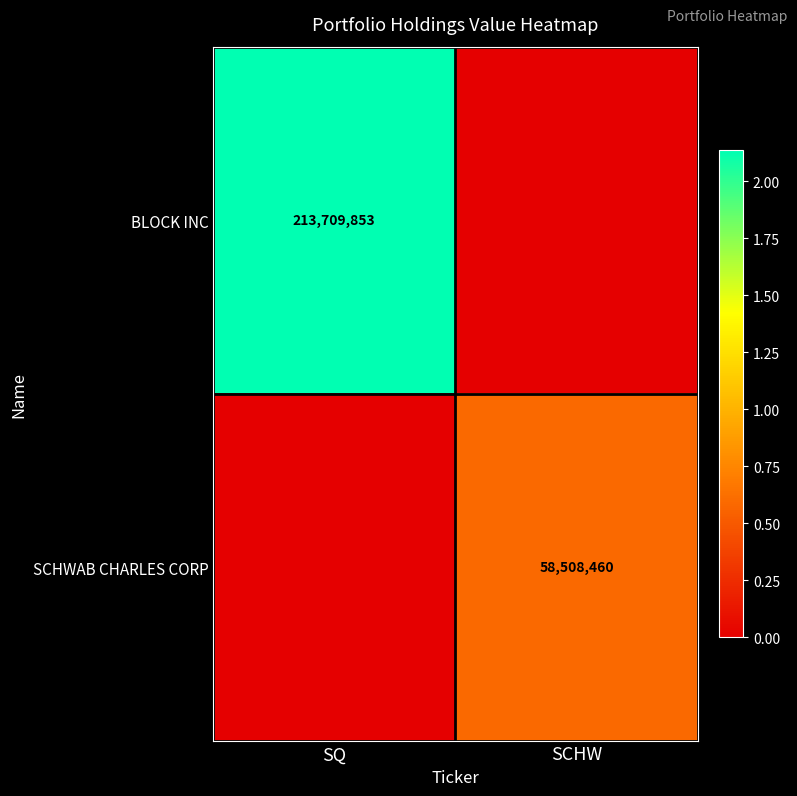

At which category is the sum across all series the highest?

SQ